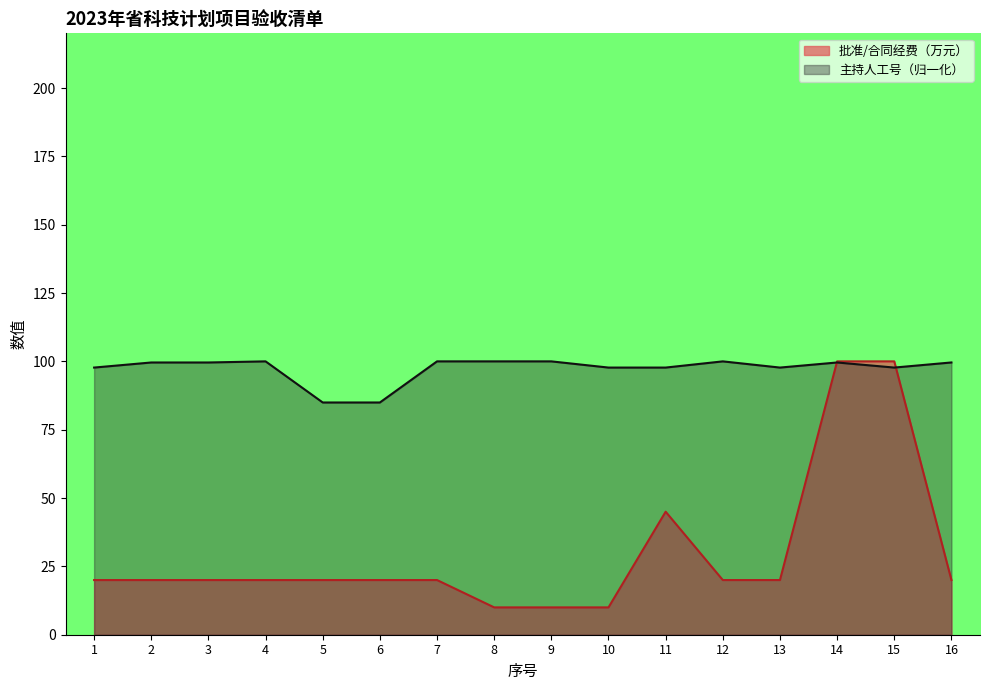

Rank the series at 13 from highest to lowest value.

主持人工号（归一化）, 批准/合同经费（万元）